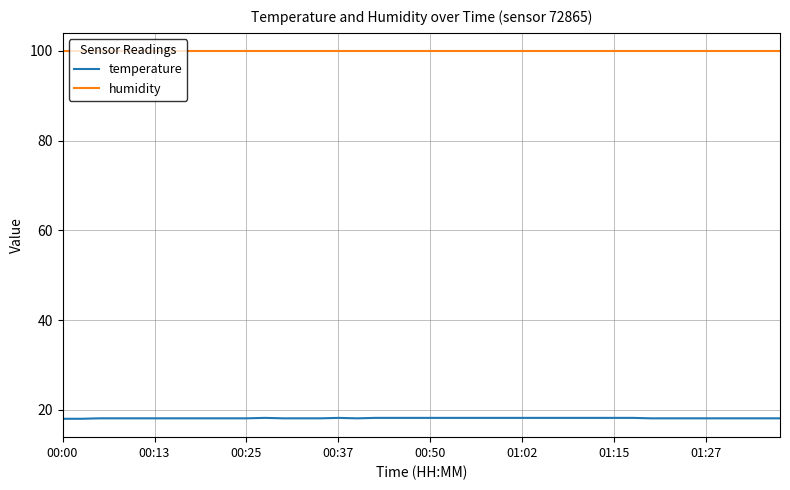

Which series has the largest range (max minus min)?

temperature